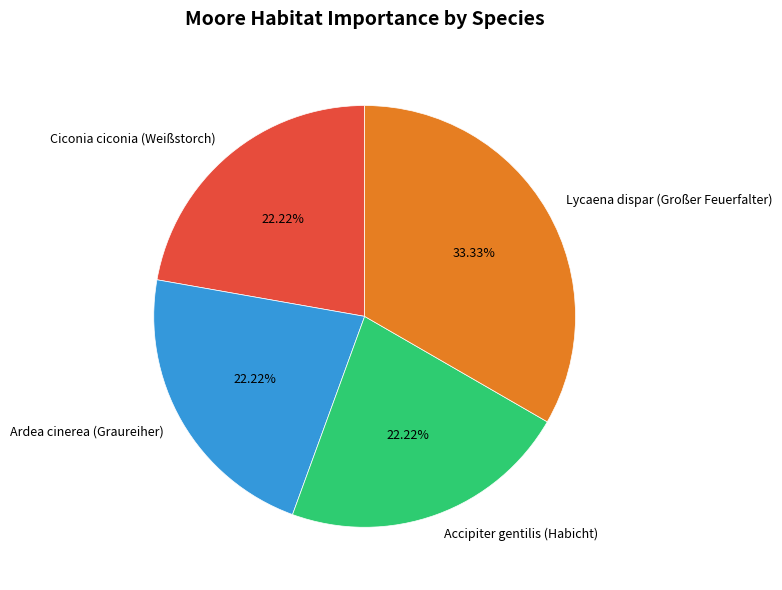

Does Lycaena dispar (Großer Feuerfalter) represent more than half of the total?

No